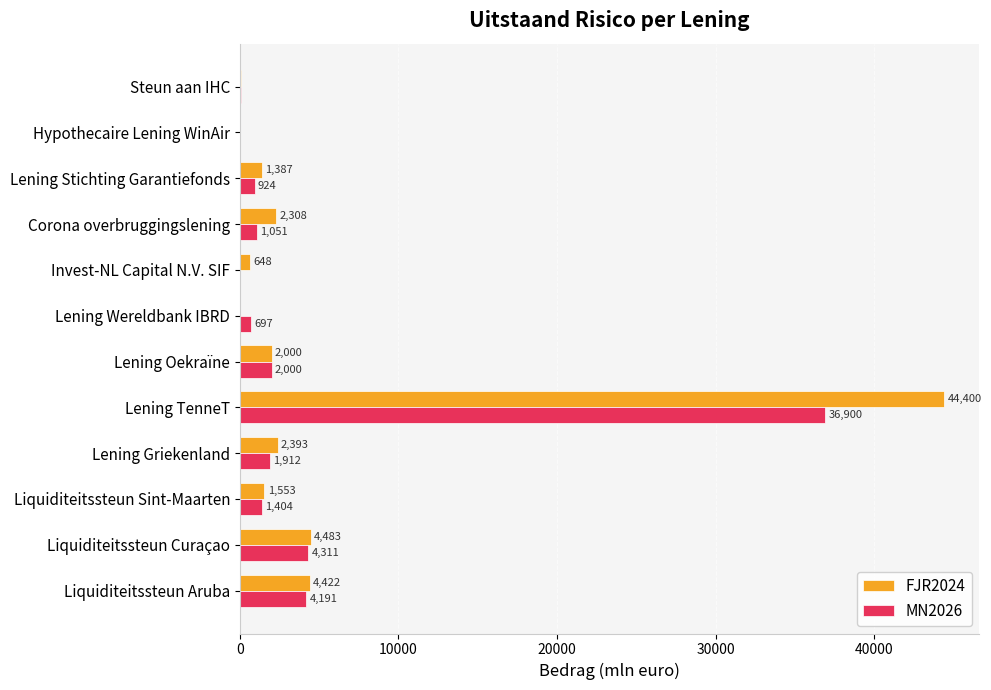

Read the MN2026 value at Lening Griekenland.

1912.3